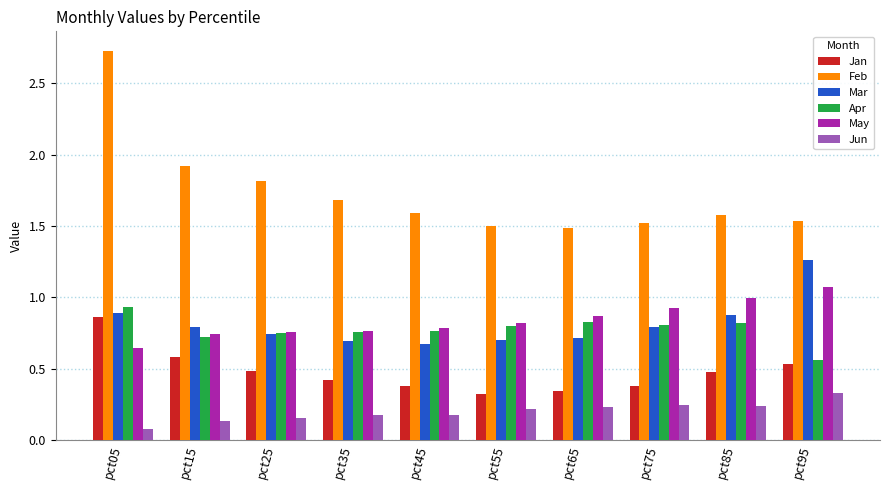

Between pct05 and pct55, which series saw the biggest shift?

Feb